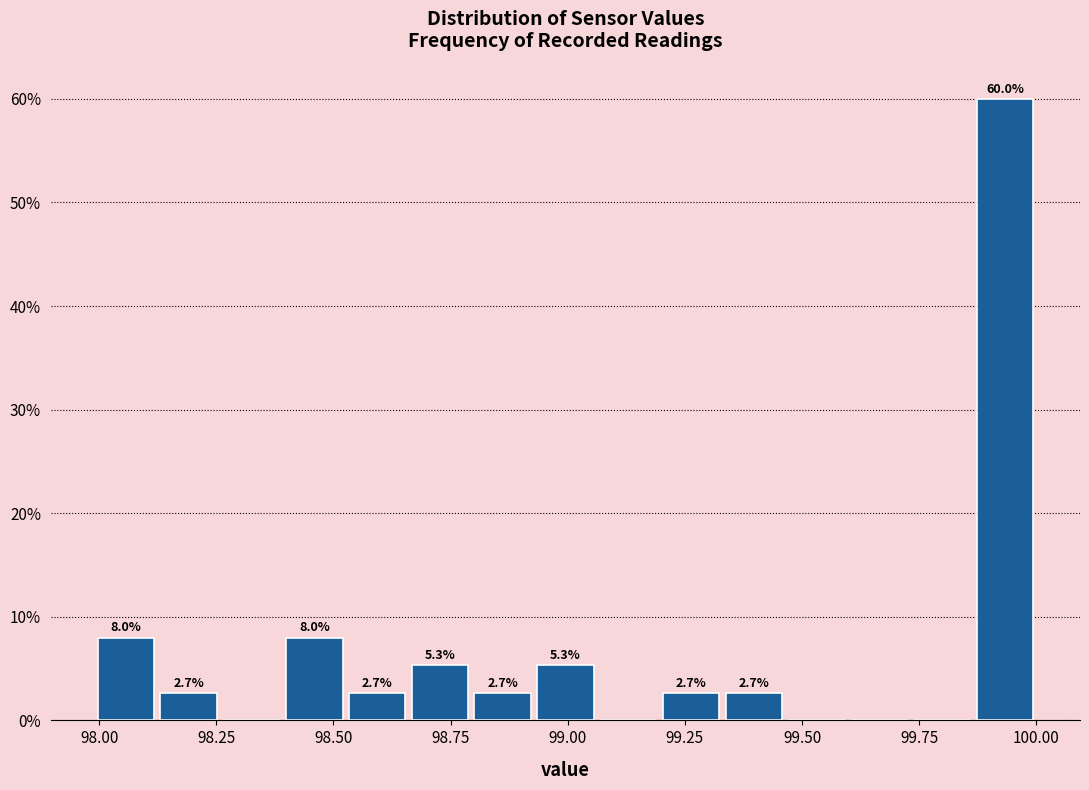

Read against the x-axis, roughly where is the centre of the tallest bar?

99.95